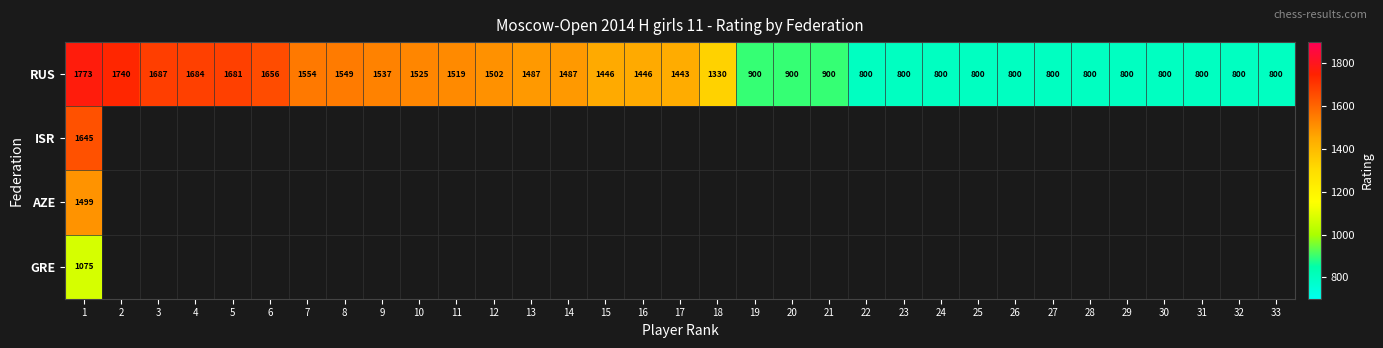

How many data points does each series have?

33